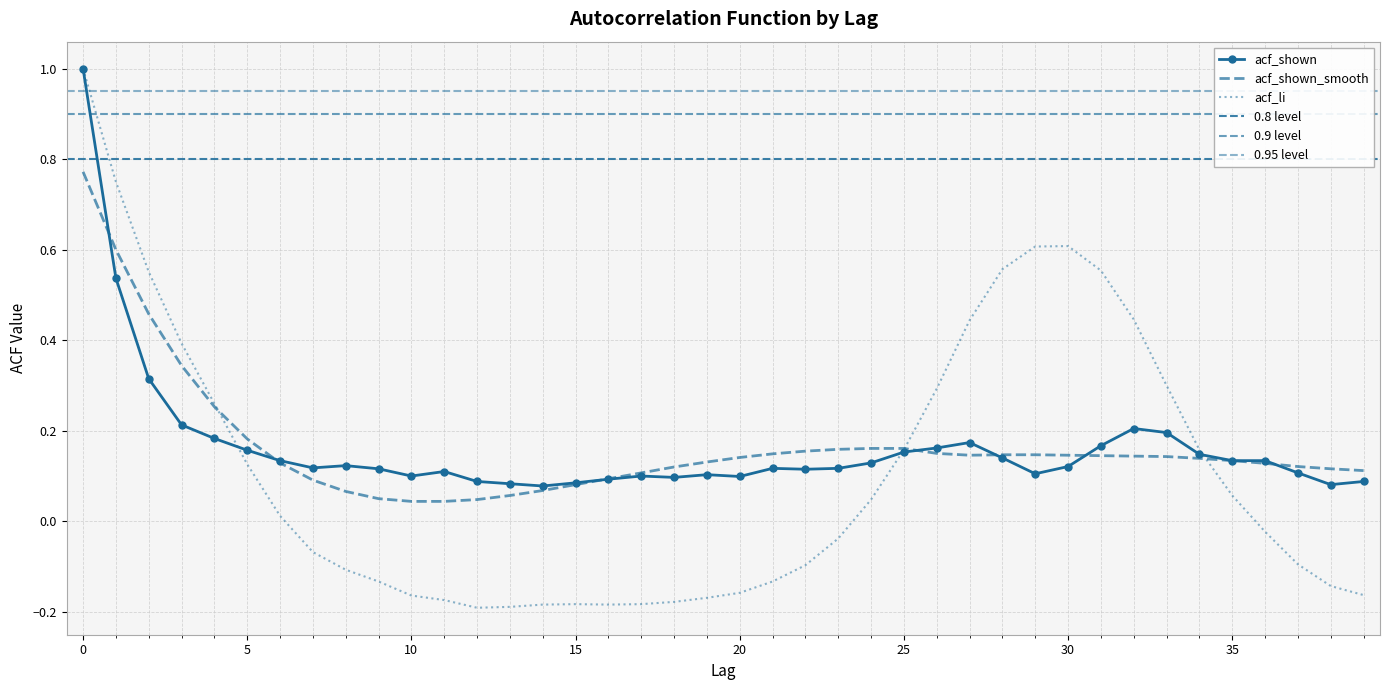

How many negative values does the acf_li series have?

21